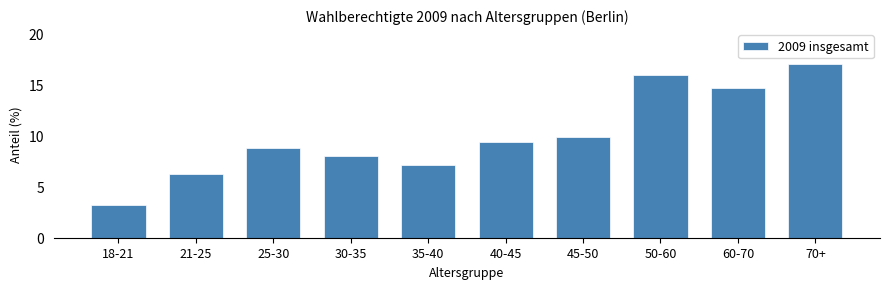

Reading right to left, extract all data points from this chart.

17.0	14.6	15.9	9.8	9.4	7.1	8.0	8.8	6.2	3.2